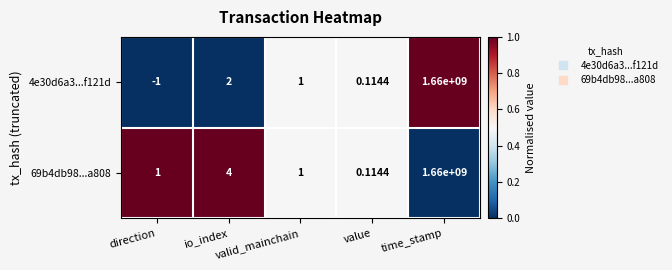

At how many categories does at least one series exceed 0?

5